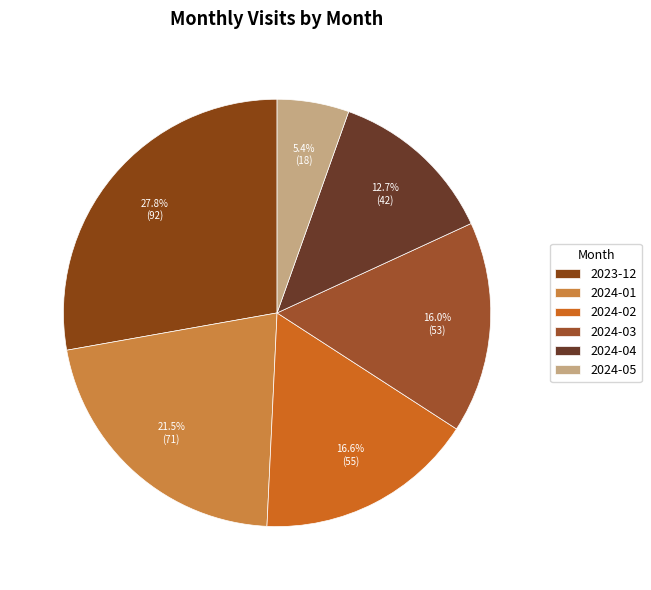

To the nearest percent, what is the average slice percentage?

17%